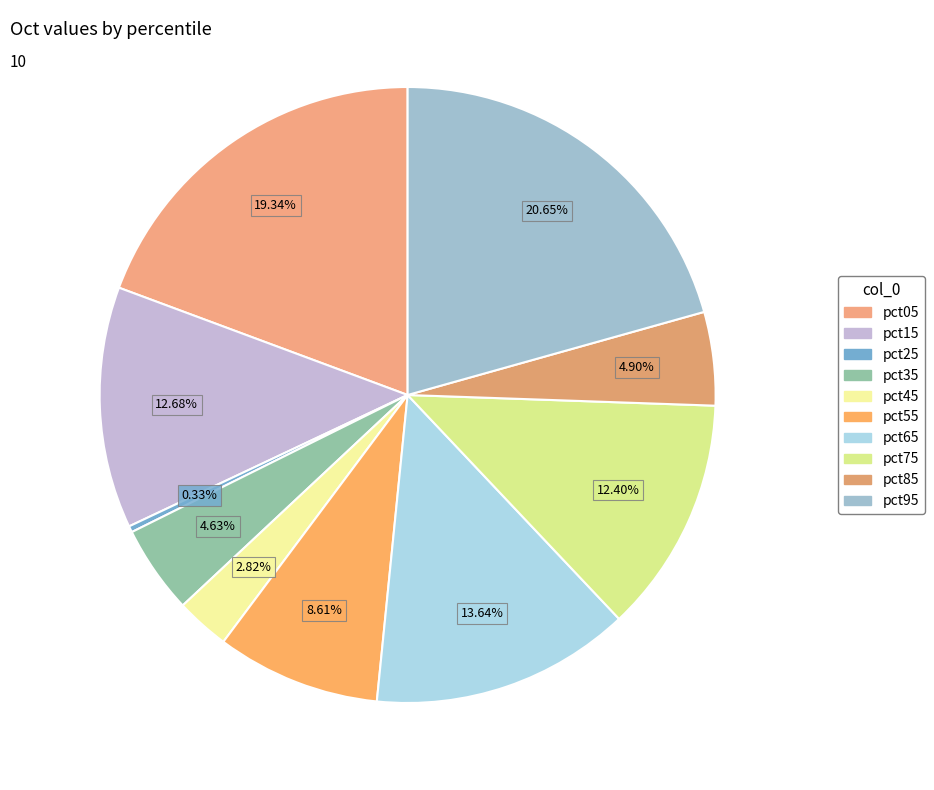

What is the total percentage of pct35 and pct75?

17.0%